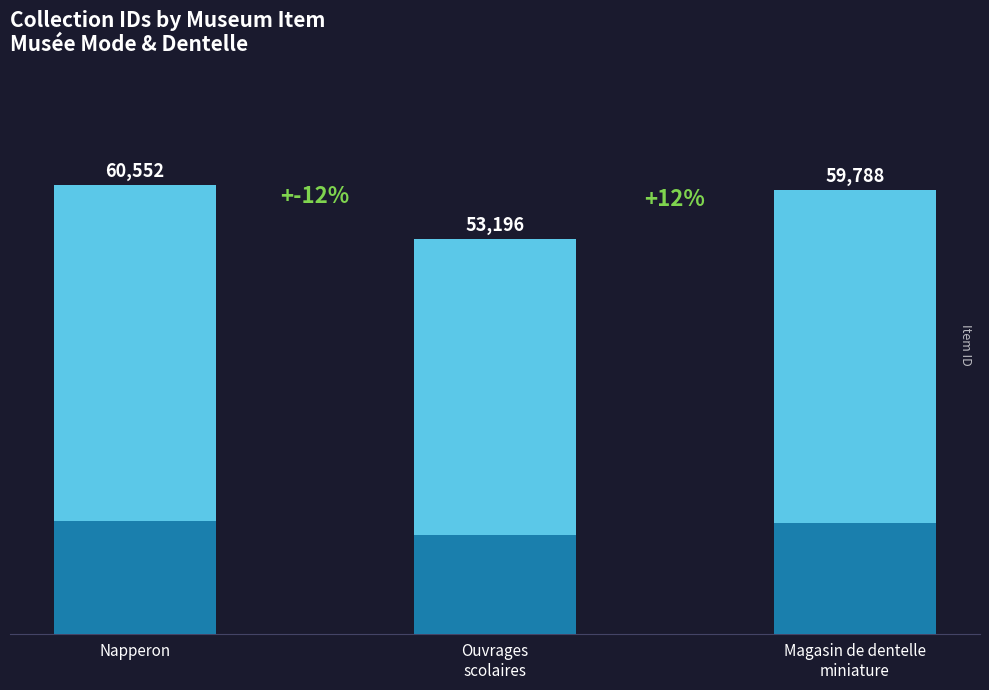

What is the label of the 2nd bar from the left?

Ouvrages
scolaires